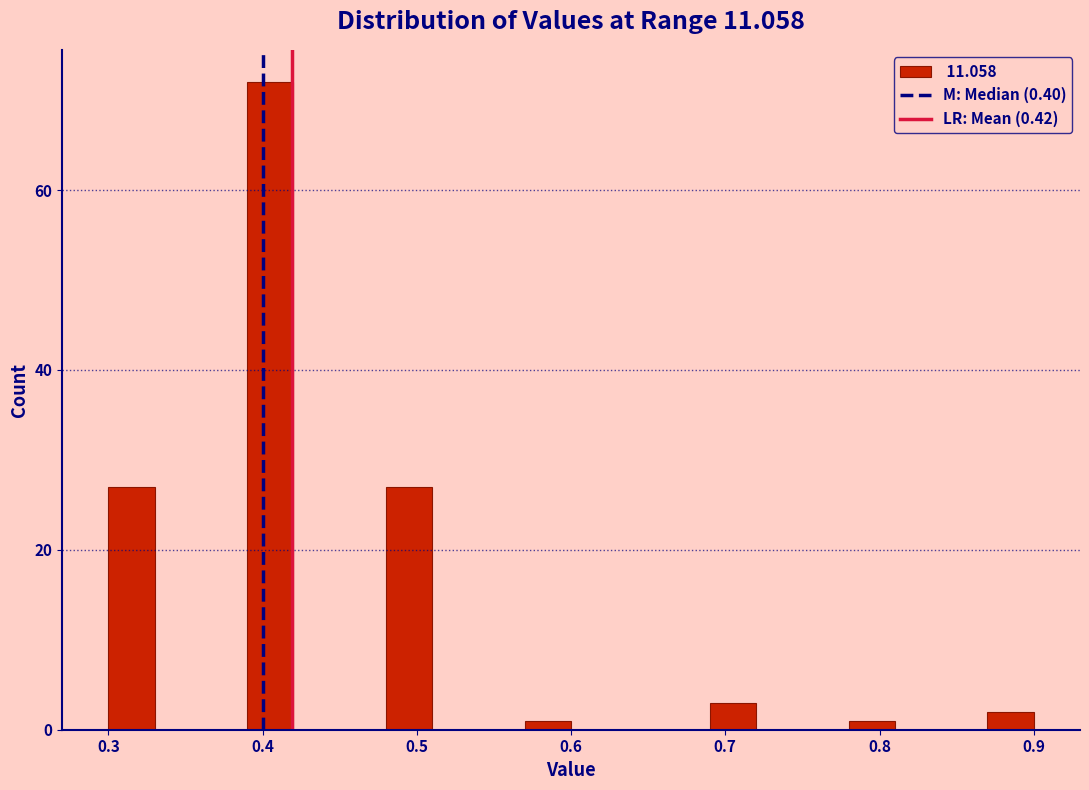

Around what value on the x-axis is the tallest bar? Give the approximate position of its centre, as read against the axis.

0.41